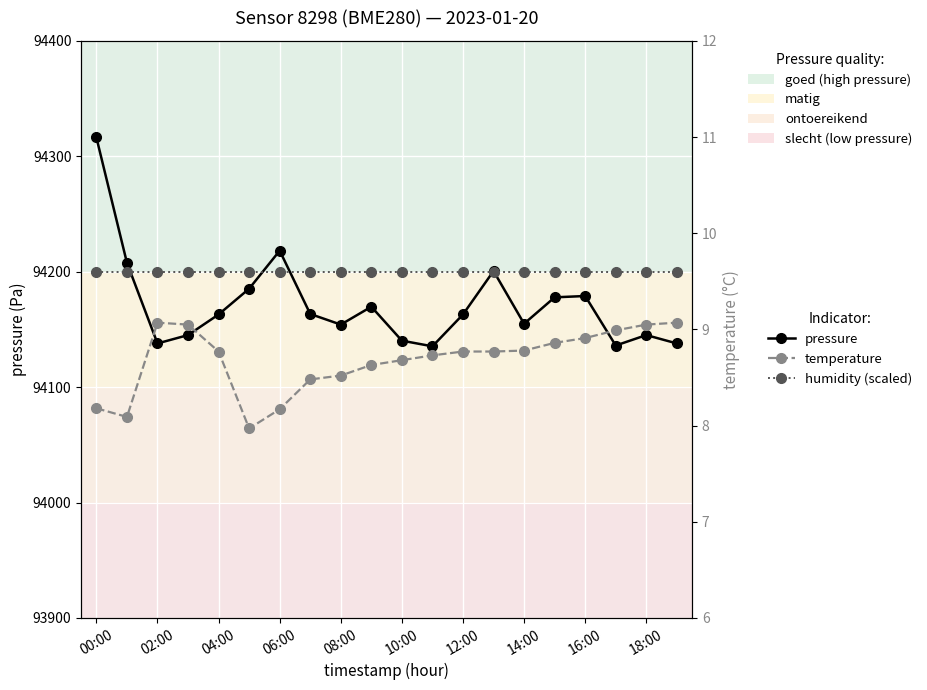

True or false: temperature and humidity (scaled) cross at least once.

False